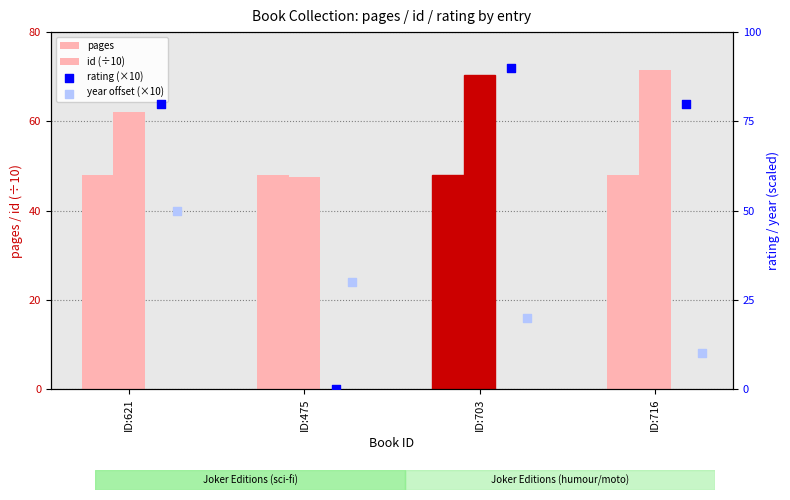

At how many categories does at least one series exceed 50?

3